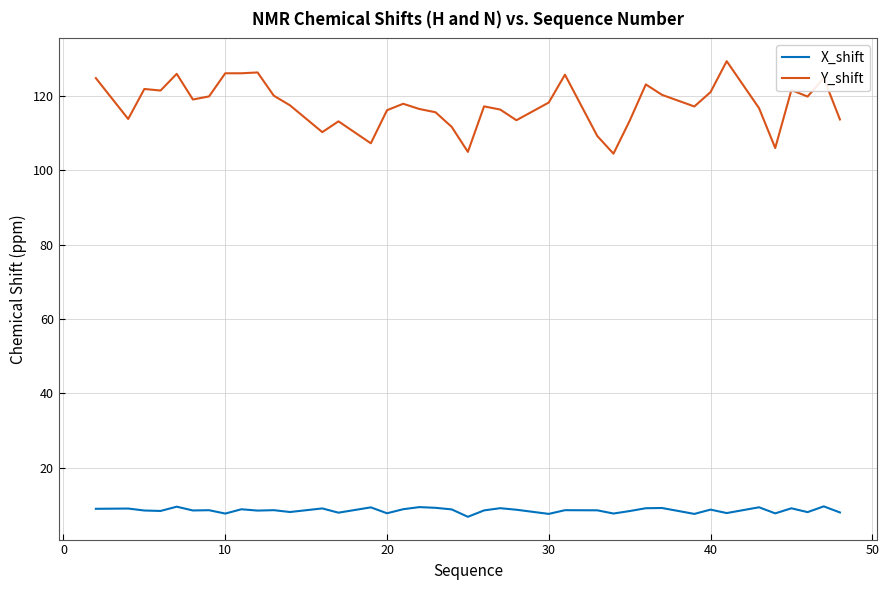

What is the difference between the maximum and minimum values in the Y_shift series?

24.9